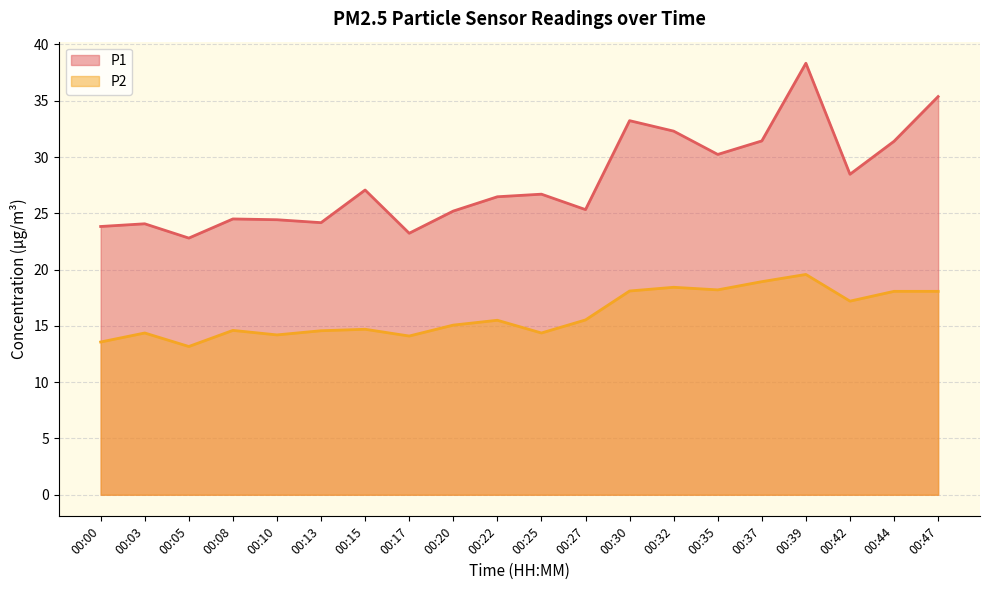

True or false: P1 and P2 cross at least once.

False